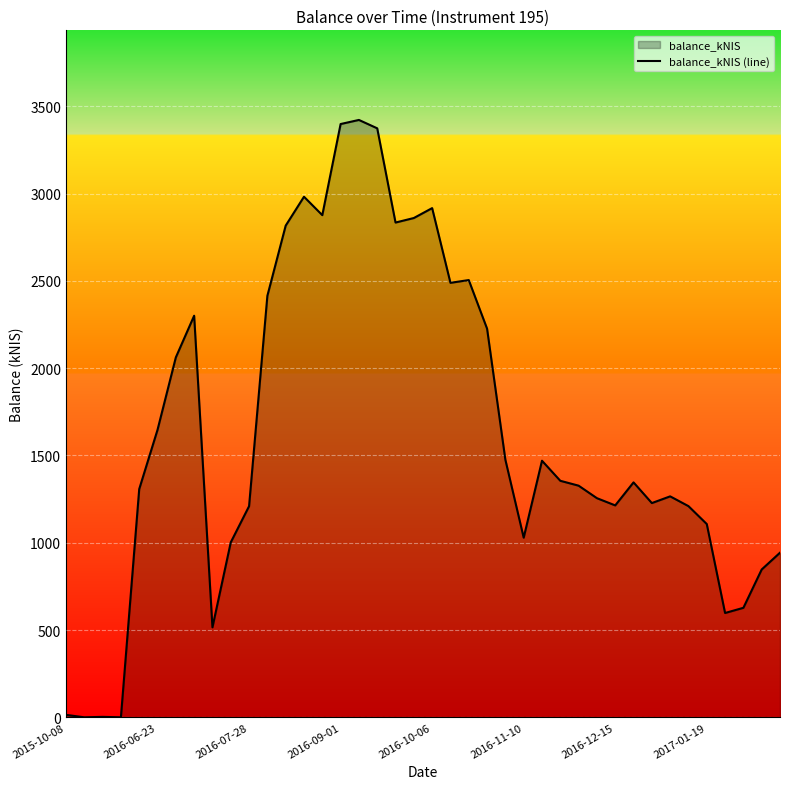

At which label is the value closest to 1710?

2016-06-23